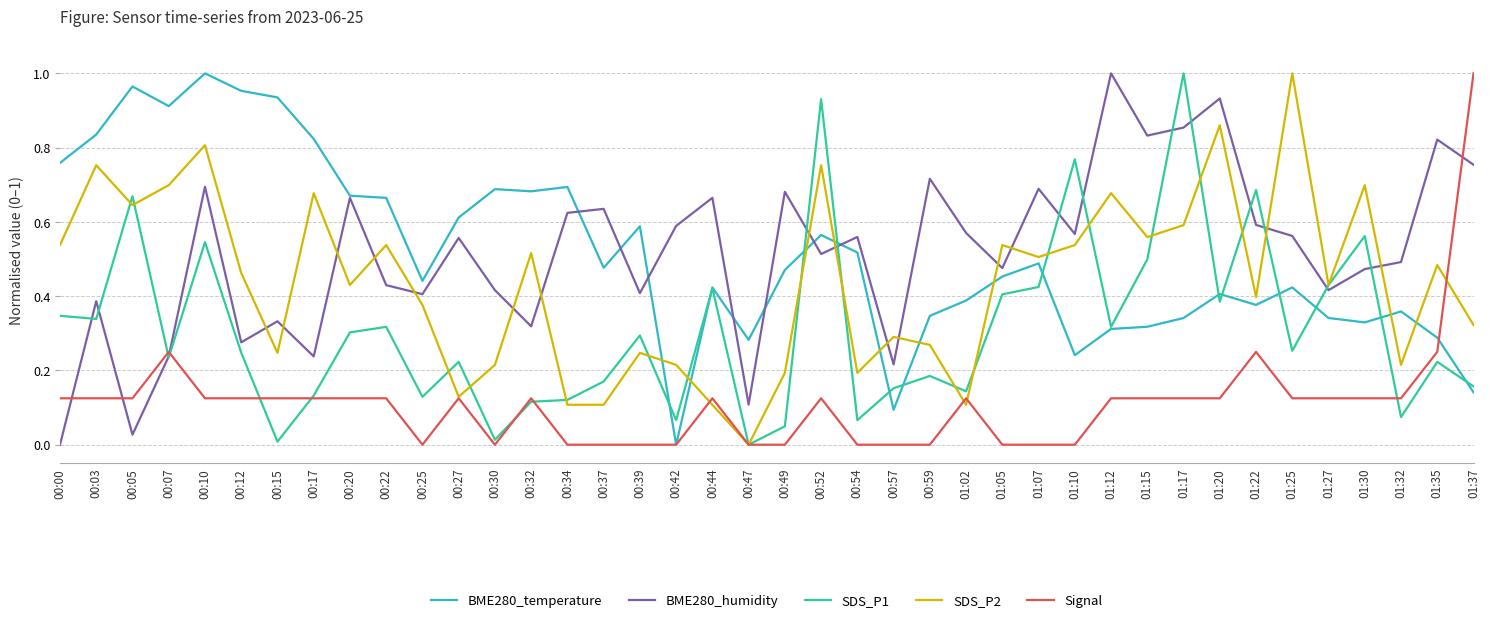

Rank the series at 00:10 from lowest to highest value.

Signal, SDS_P1, BME280_humidity, SDS_P2, BME280_temperature